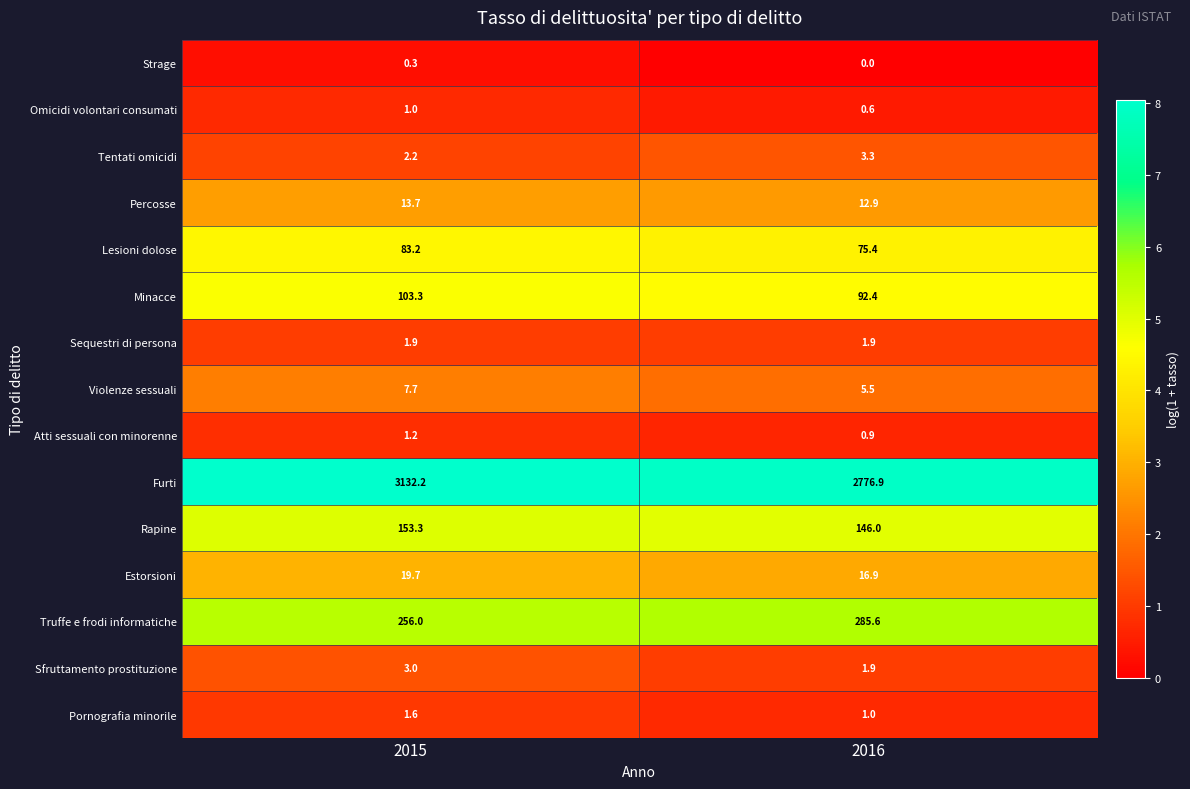

What is the maximum value shown in the chart?

3132.2